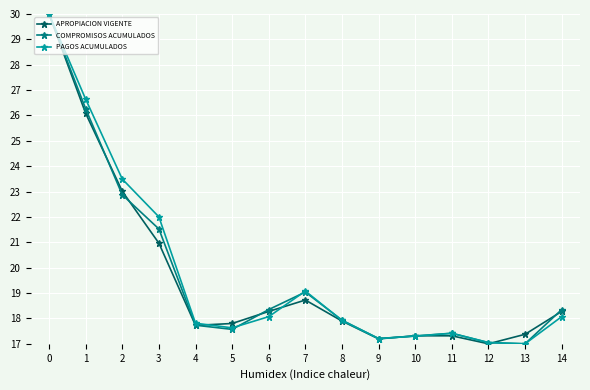

How many values in the APROPIACION VIGENTE series exceed 17?

14